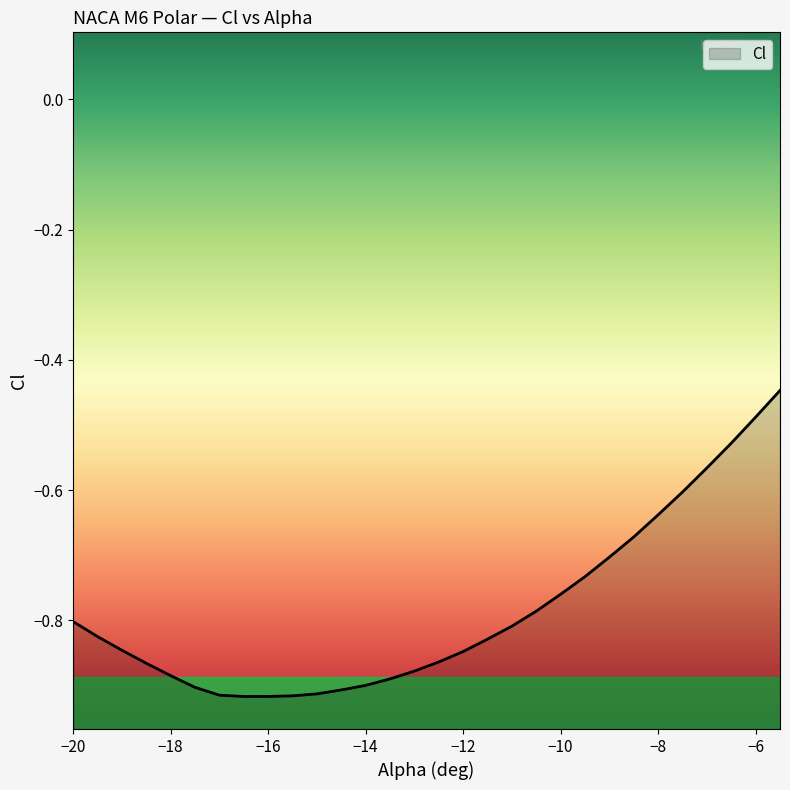

True or false: the data shows -0.6 at 14.

False